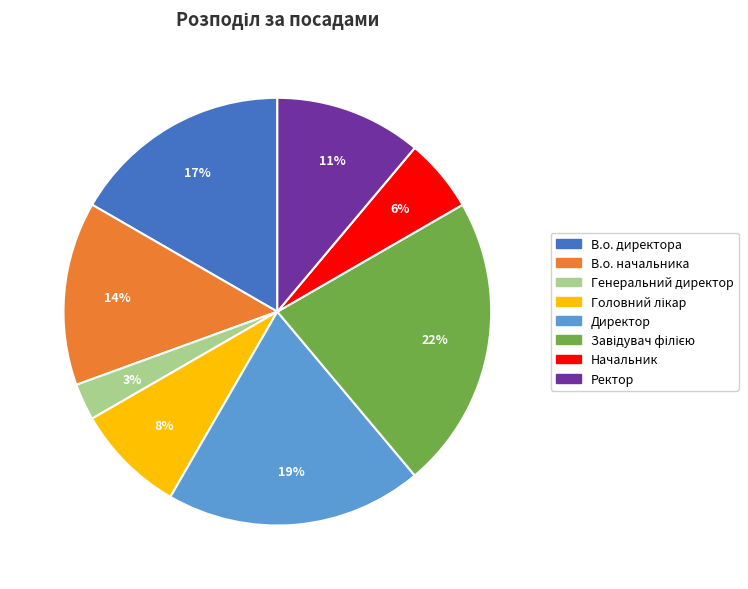

To the nearest percent, what is the average slice percentage?

12%